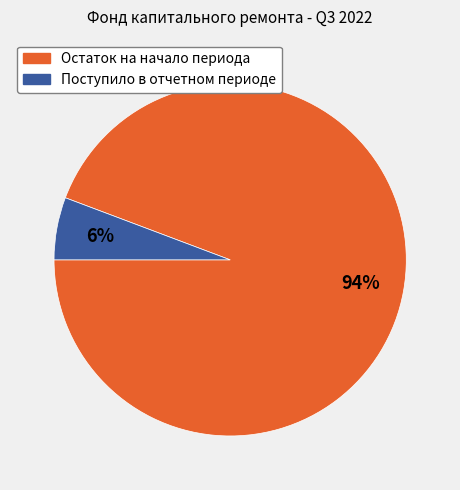

Is the sum of Поступило в отчетном периоде and Остаток на начало периода greater than half?

Yes